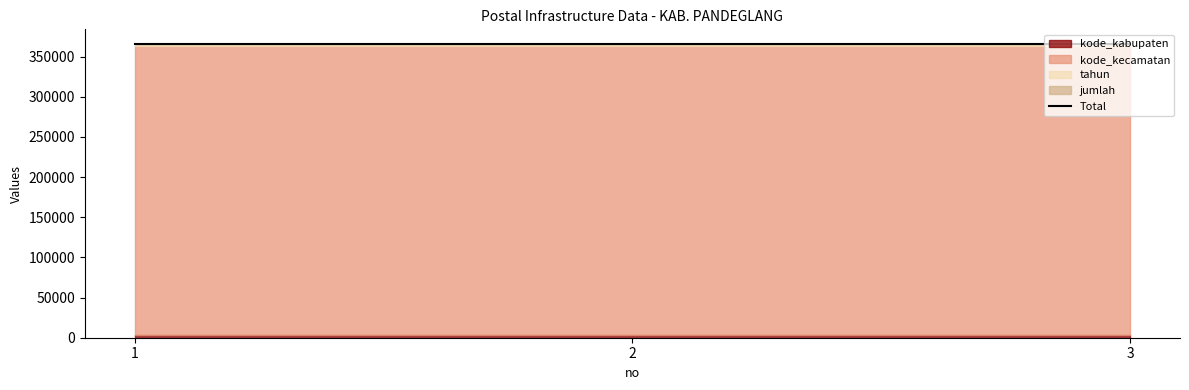

Reading right to left, list all the values displayed in this chart.

kode_kabupaten: 3601	3601	3601
kode_kecamatan: 360127	360127	360127
tahun: 2021	2021	2021
jumlah: 0	0	0